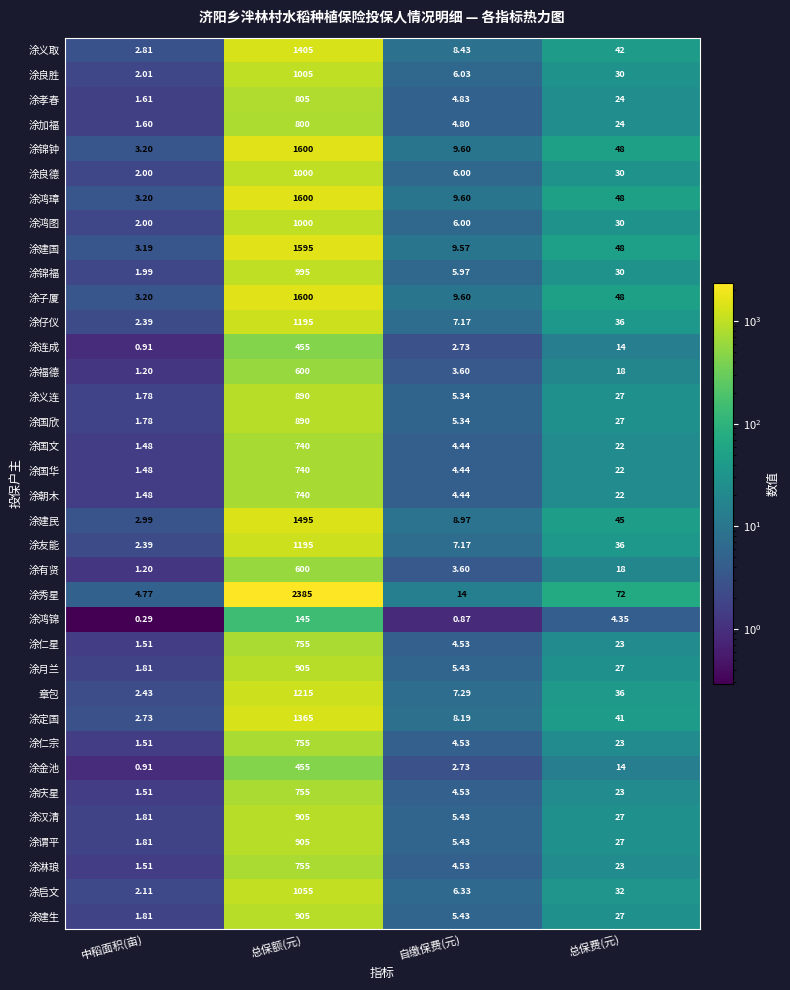

Which series has the widest spread of values?

涂秀星